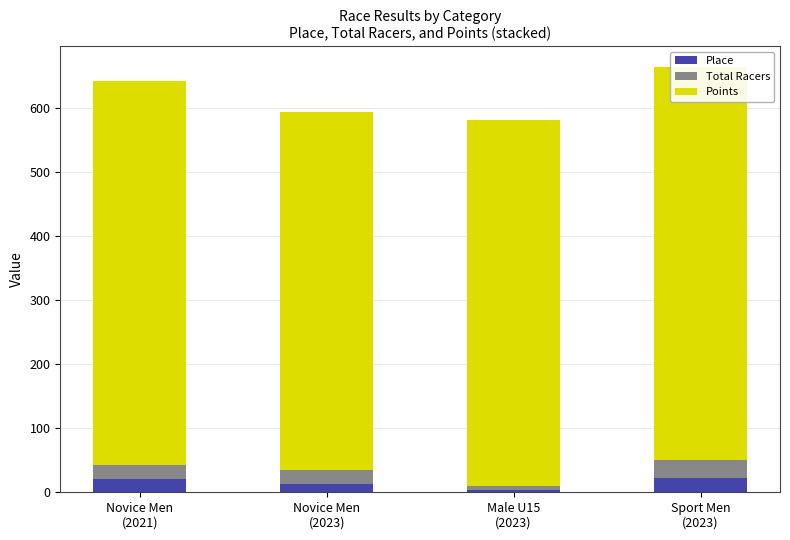

Reading left to right, extract all data points from this chart.

Place: Novice Men
(2021)=20.0	Novice Men
(2023)=13.0	Male U15
(2023)=4.0	Sport Men
(2023)=23.0
Total Racers: Novice Men
(2021)=23.0	Novice Men
(2023)=22.0	Male U15
(2023)=6.0	Sport Men
(2023)=28.0
Points: Novice Men
(2021)=598.9	Novice Men
(2023)=559.2	Male U15
(2023)=571.6	Sport Men
(2023)=612.0